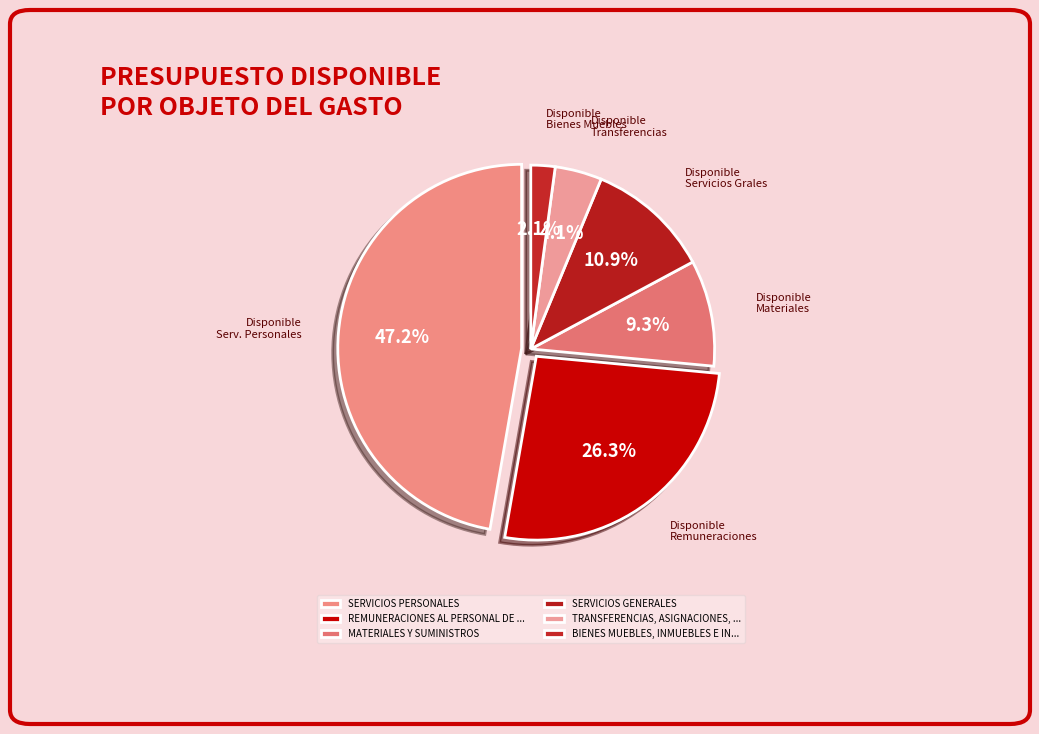

What is the ratio of the value at BIENES MUEBLES, INMUEBLES E INTANGIBLES to the value at TRANSFERENCIAS, ASIGNACIONES, SUBSIDIOS?

0.5